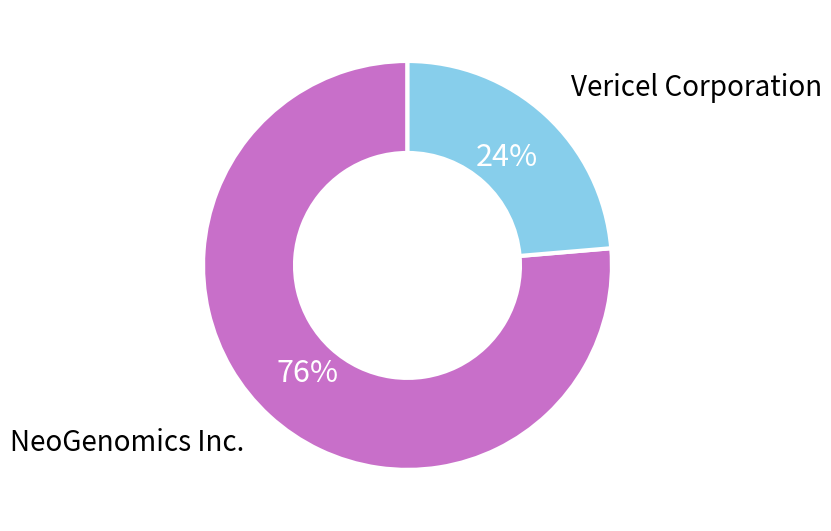

To the nearest percent, what is the combined percentage of NeoGenomics Inc. and Vericel Corporation?

100%